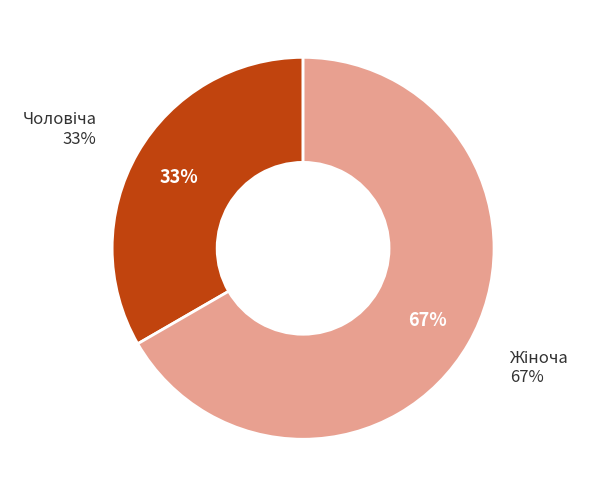

Which has a higher value, Чоловіча or Жіноча?

Жіноча